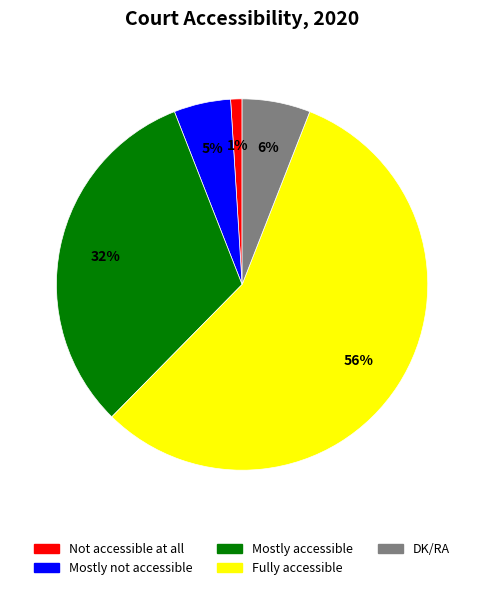

Between DK/RA and Not accessible at all, which is larger?

DK/RA